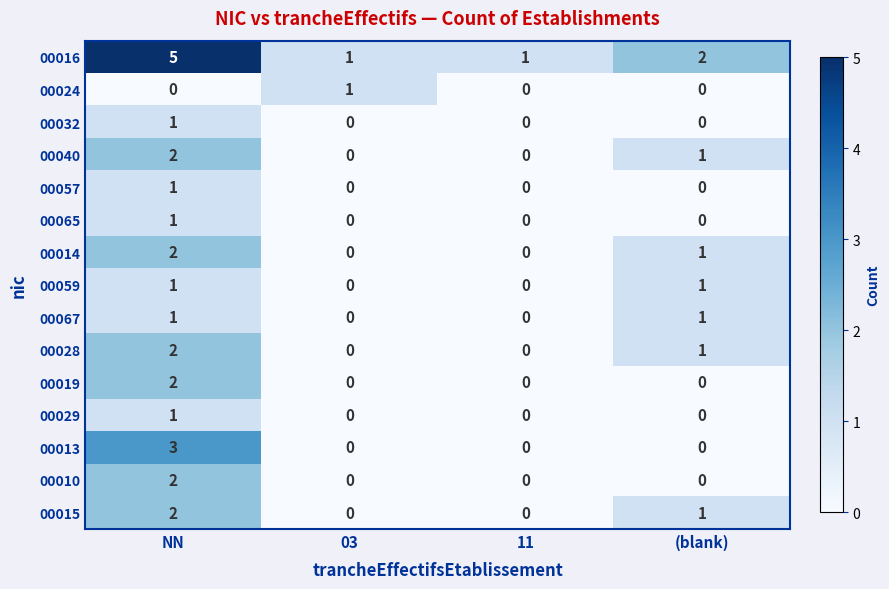

Which series has the widest spread of values?

00016